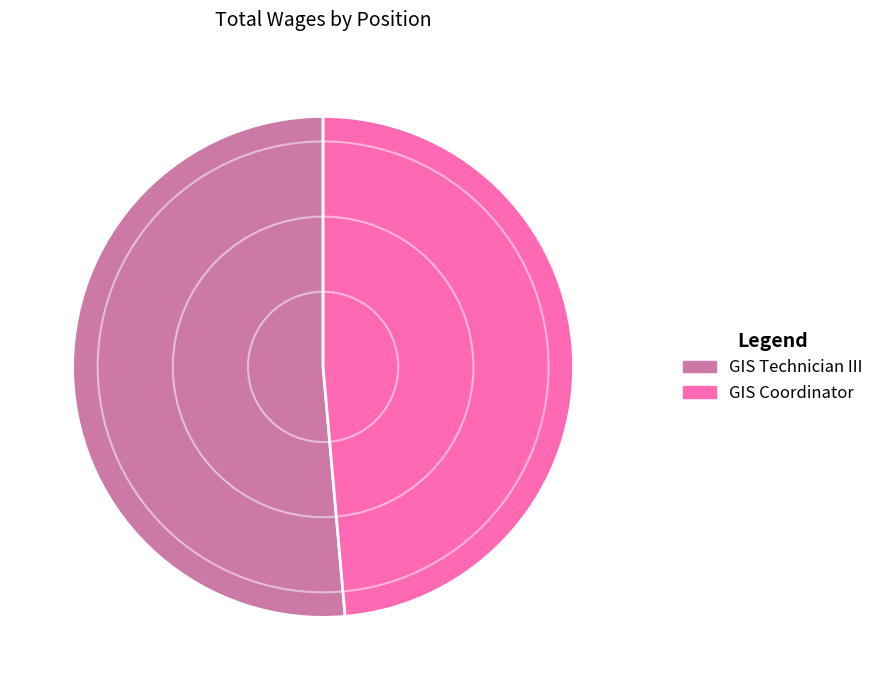

Is it true that GIS Technician III is 51% of the pie?

True